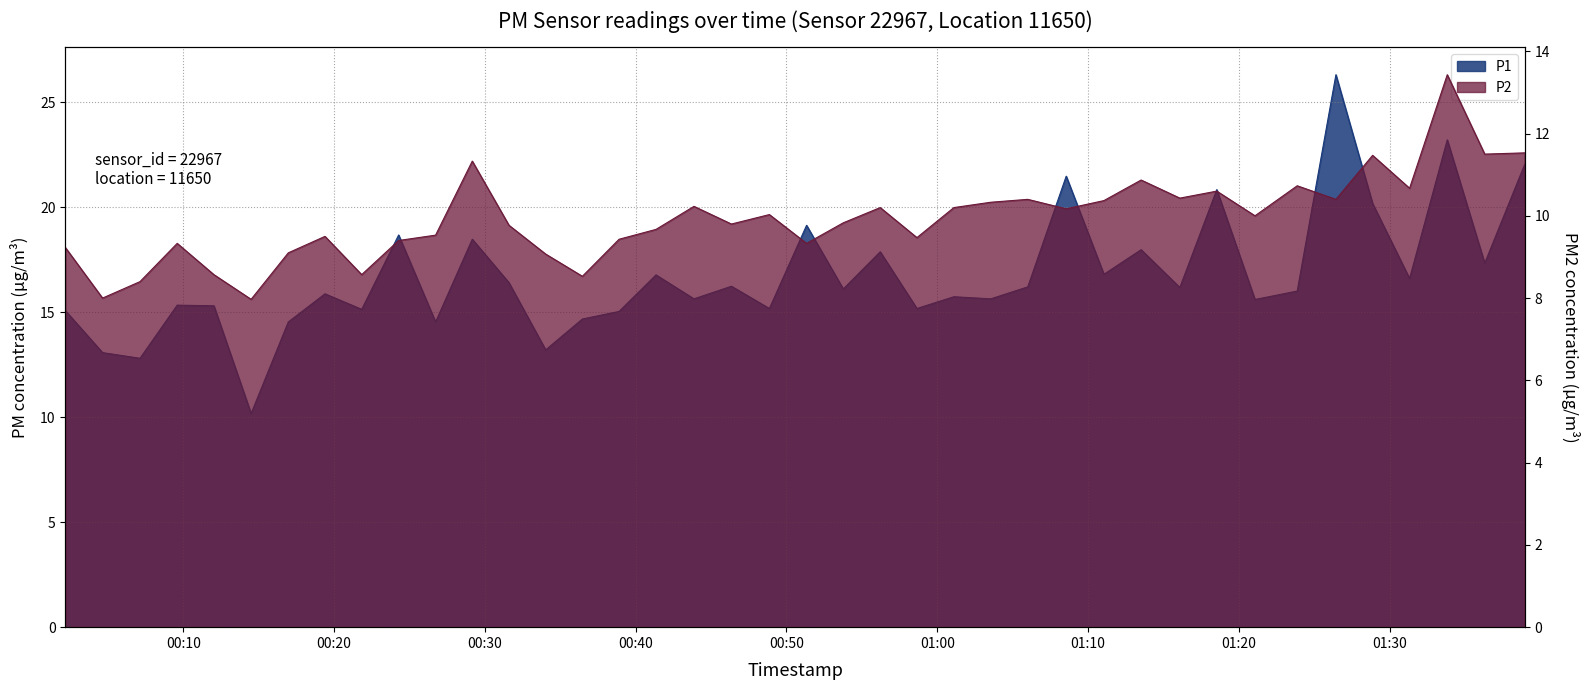

At which category is the sum across all series the highest?

2022-09-01T01:26:26